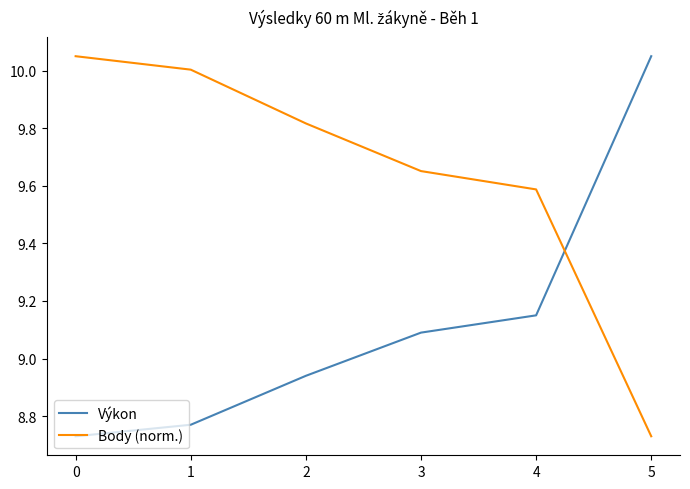

Is this an area chart (filled region under the line)?

No